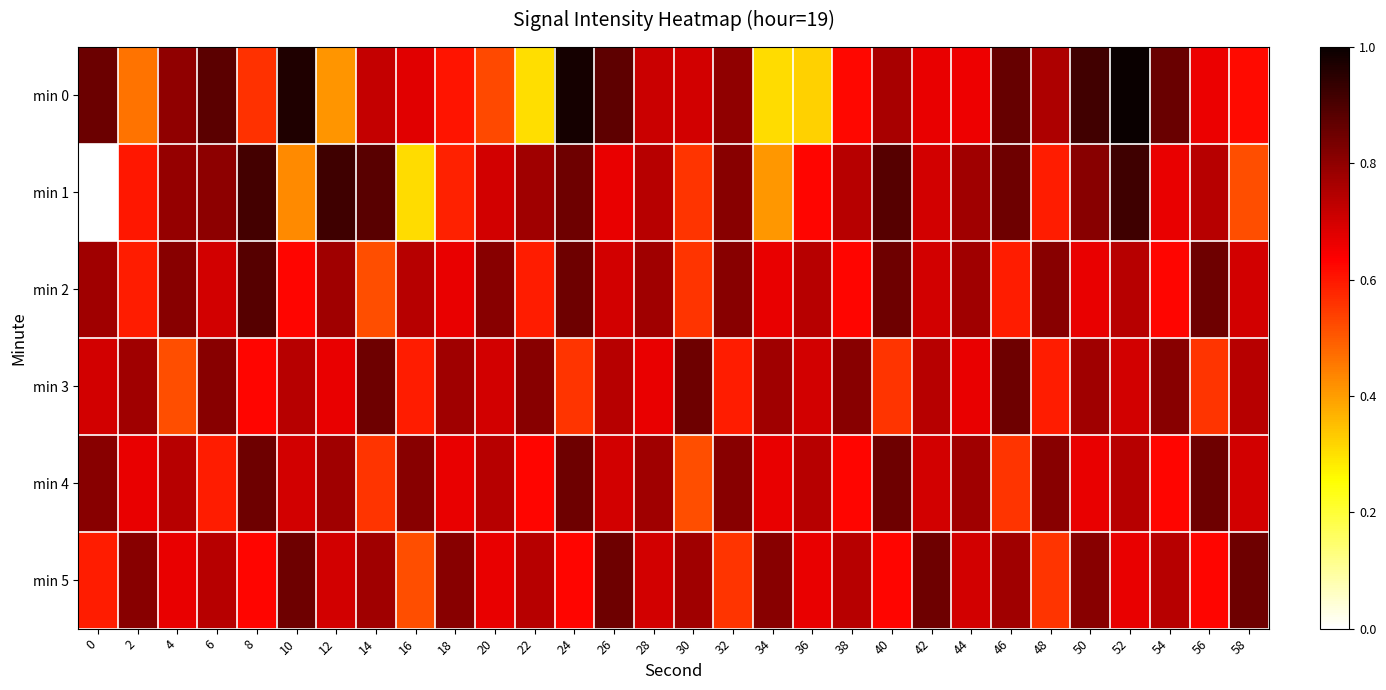

Between 44 and 48, which is larger?

48